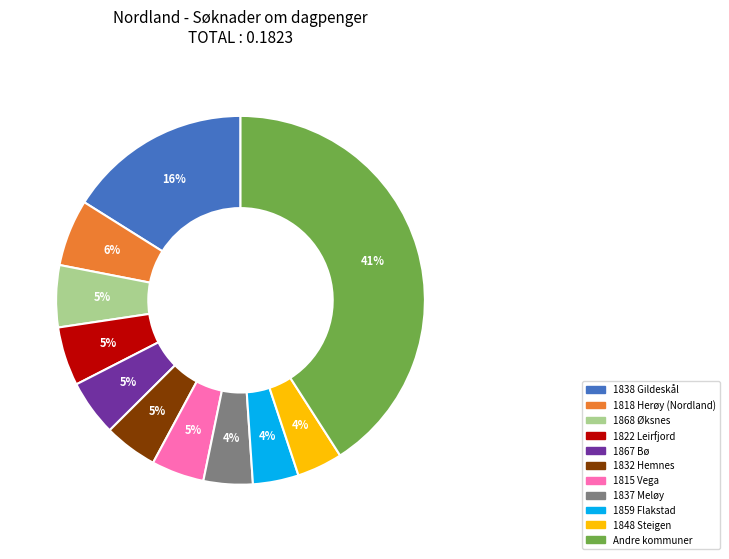

To the nearest percent, what is the difference between the largest and smallest slice percentages?

37%